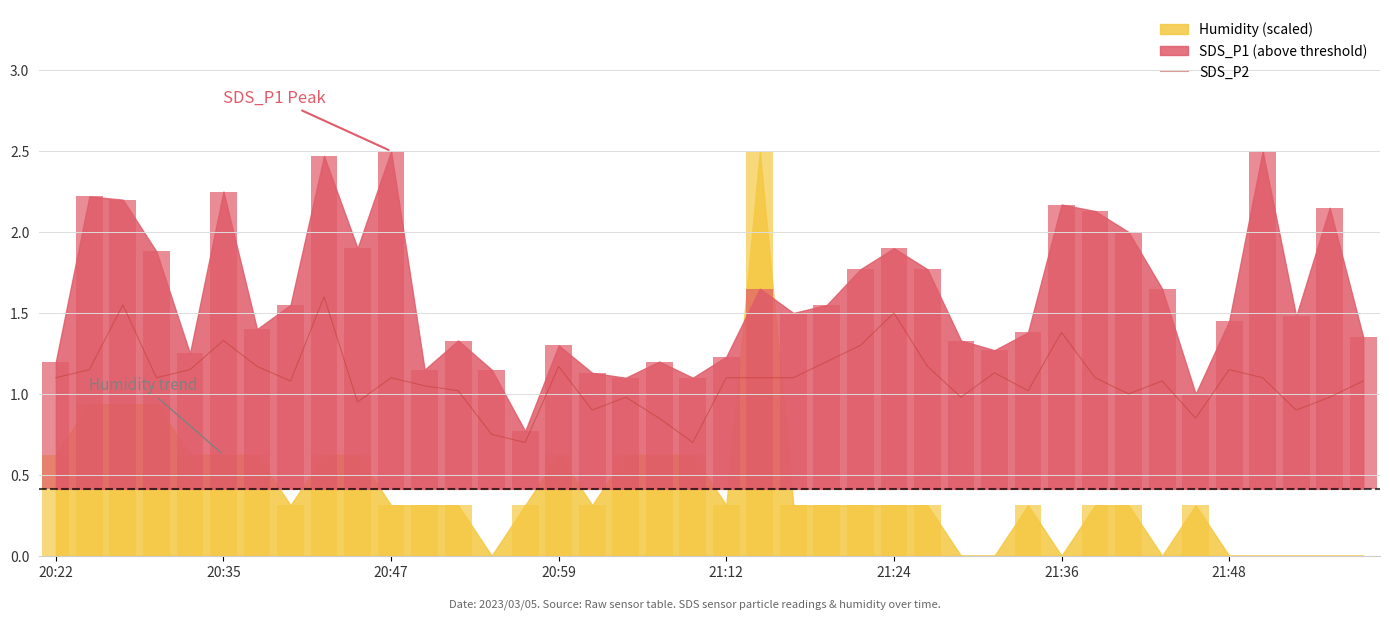

Which category has the lowest value across all series?

14